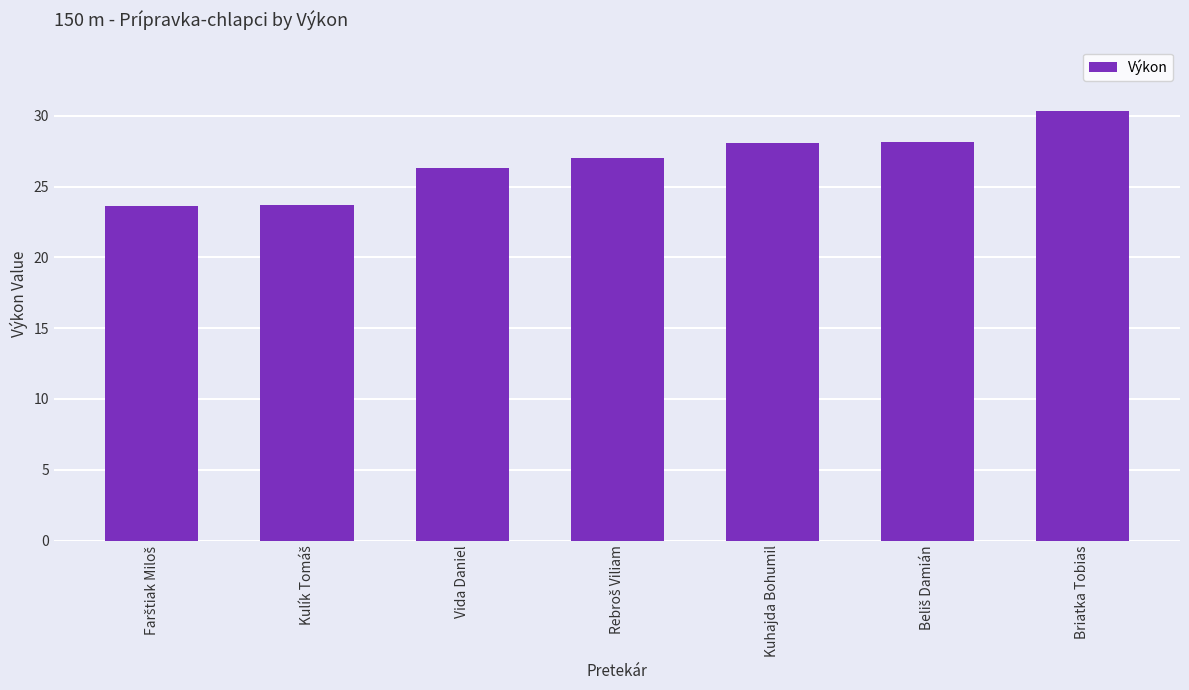

What is the approximate value at Briatka Tobias?

30.3